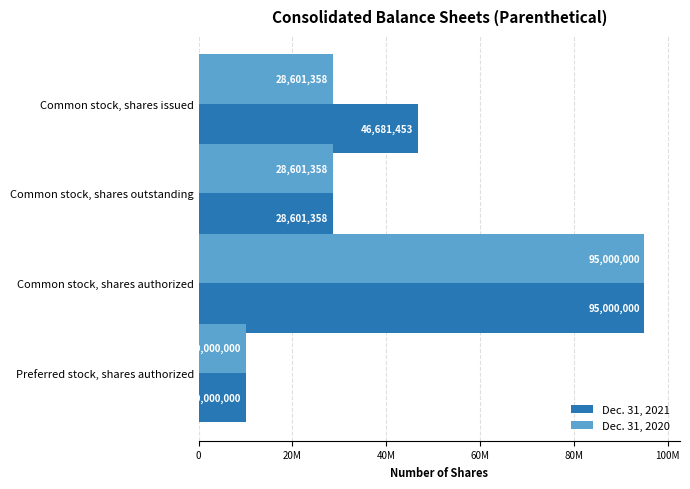

What are all the series names shown in the legend?

Dec. 31, 2021, Dec. 31, 2020